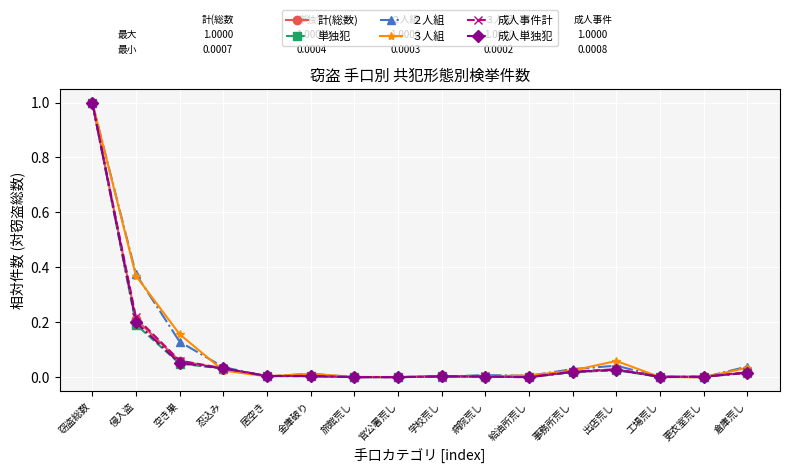

How many lines are shown in the chart?

6